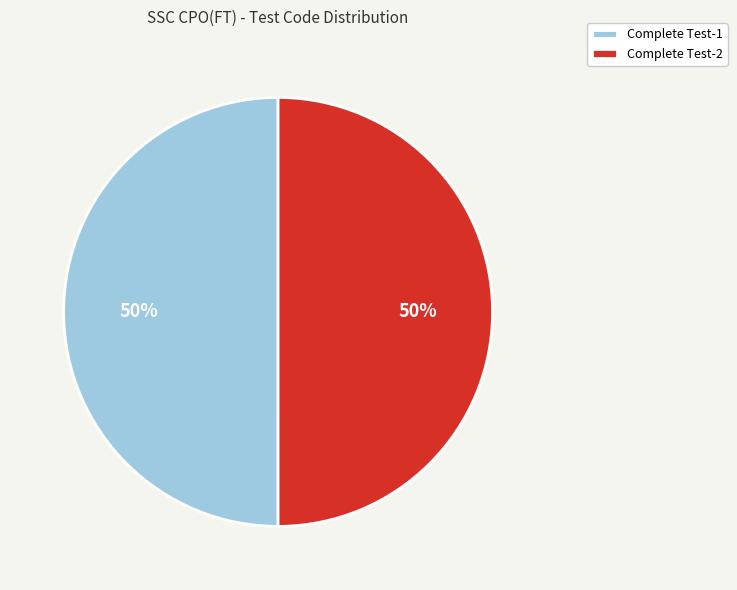

Combined, do Complete Test-1 and Complete Test-2 account for over 50%?

Yes